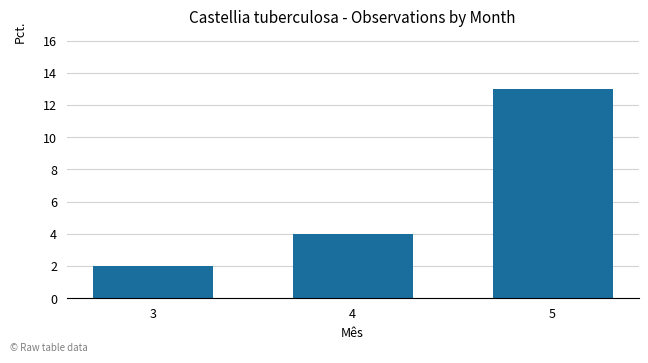

The value at 4 is 4. True or false?

True